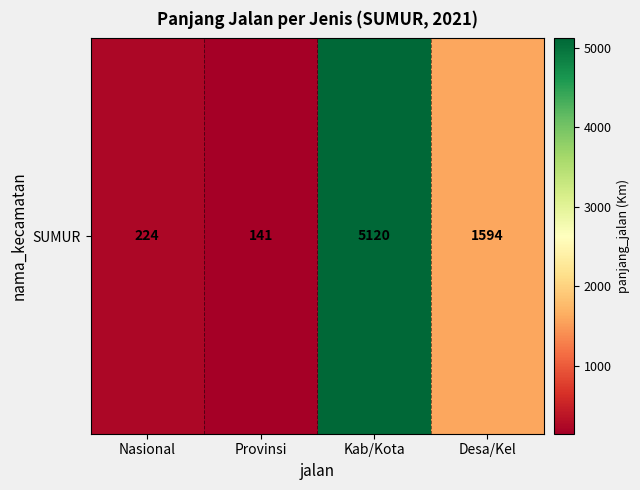

What is the change in value from Provinsi to Desa/Kel?

+1453